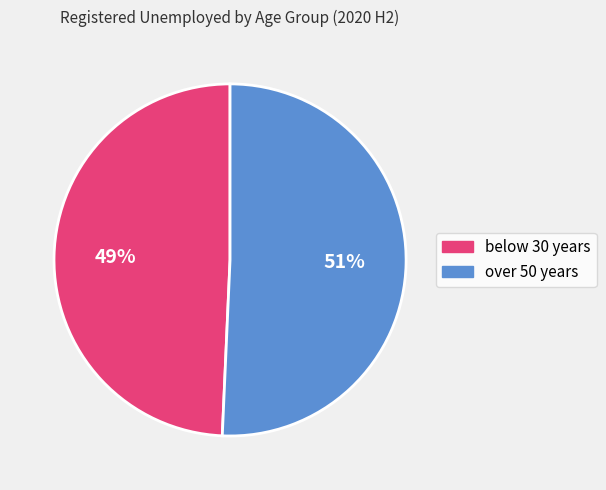

To the nearest percent, what portion does over 50 years represent?

51%